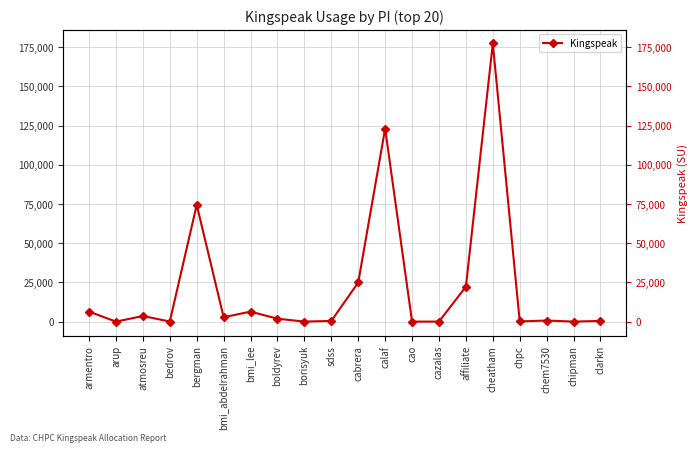

What is the ratio of the value at cheatham to the value at clarkn?

398.7